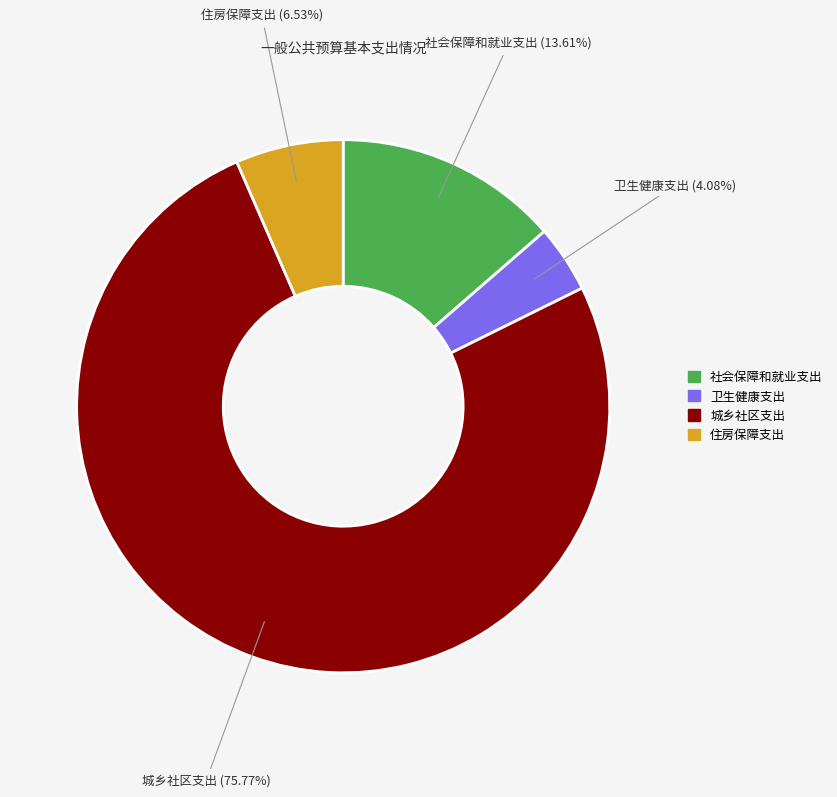

Which category has the biggest portion of the pie?

城乡社区支出